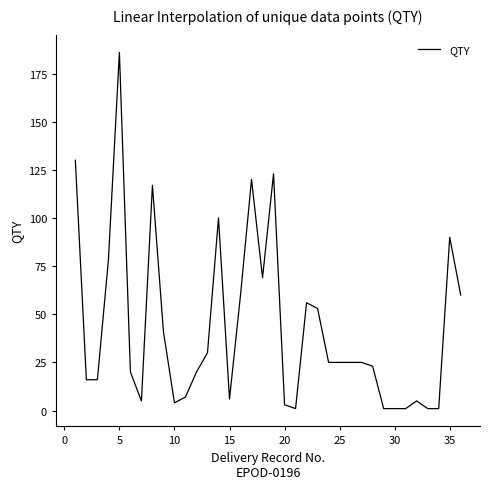

What is the greatest value displayed?

186